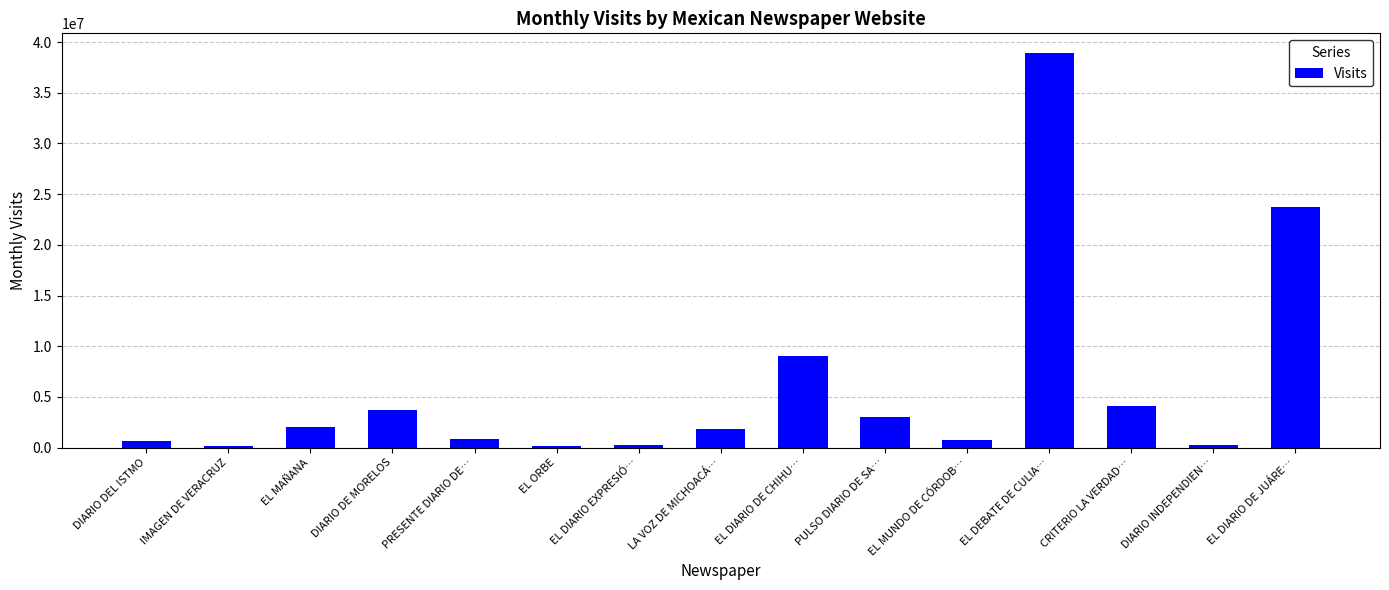

True or false: the data shows 11271106 at EL DEBATE DE CULIA….

False